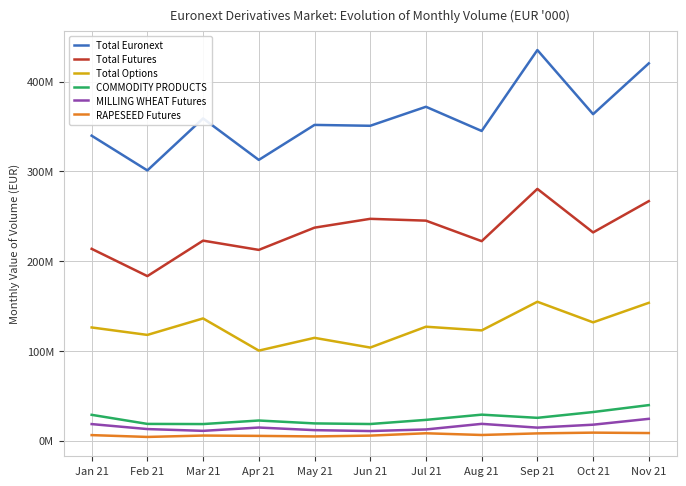

List the series in order of their peak value, highest first.

Total Euronext, Total Futures, Total Options, COMMODITY PRODUCTS, MILLING WHEAT Futures, RAPESEED Futures